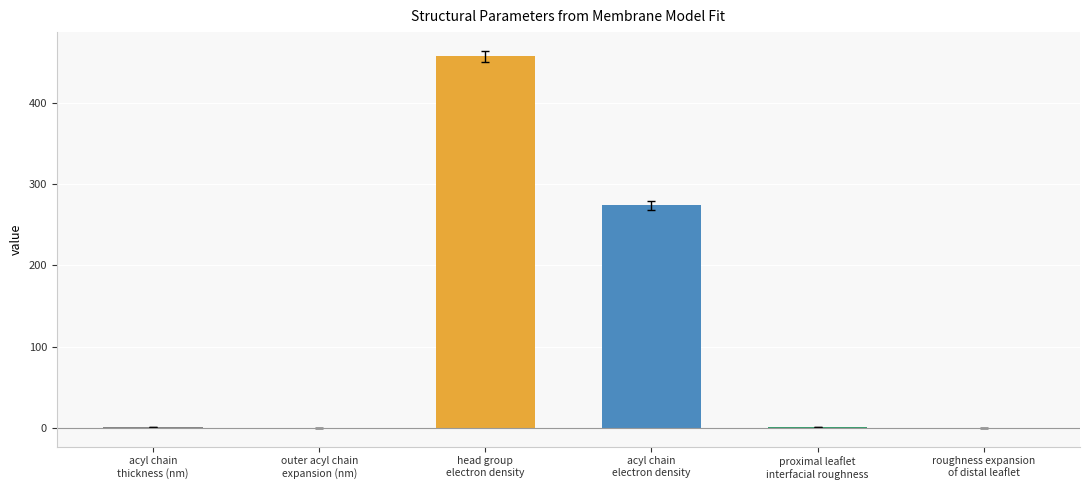

What is the sum of all values?

733.3